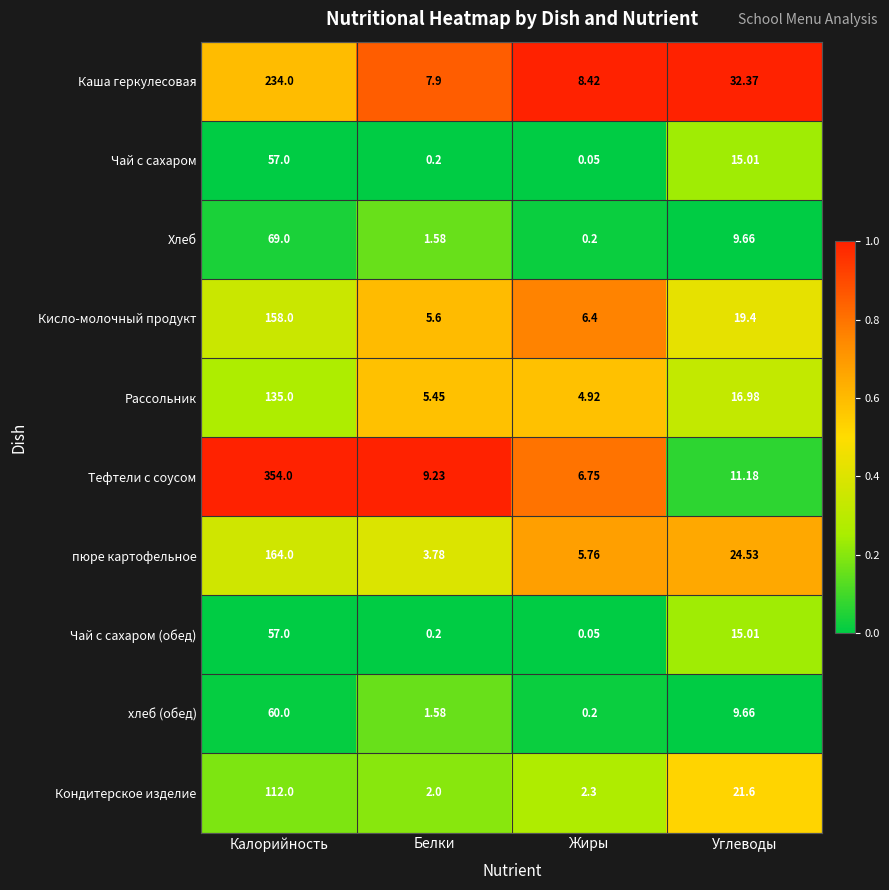

Where does the Чай с сахаром (обед) series first go above 15?

Калорийность